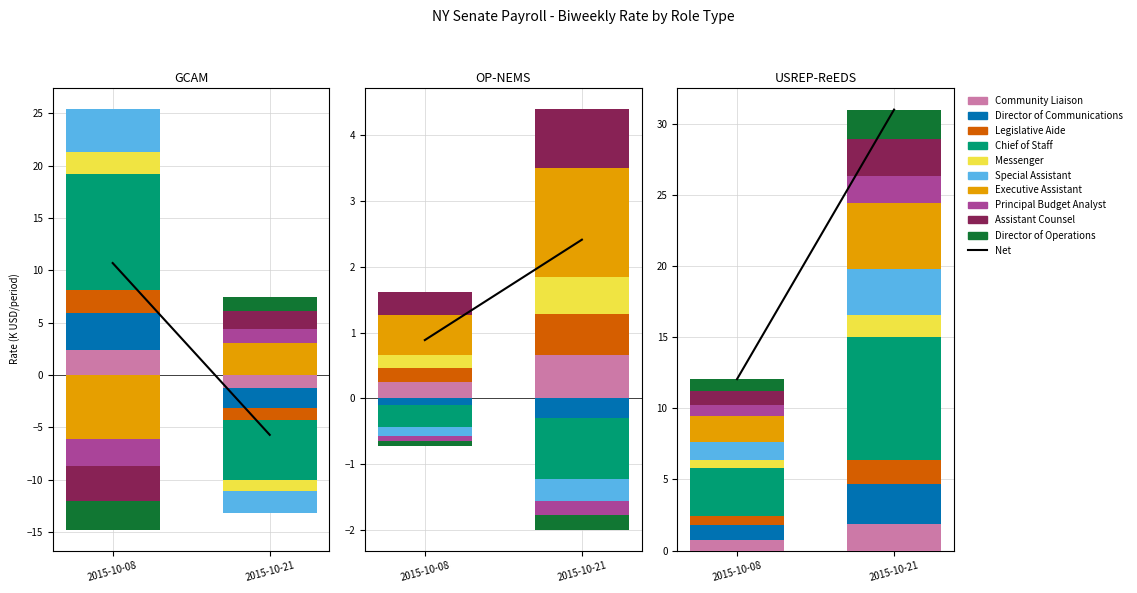

At which label does the data first exceed 10?

2015-10-08